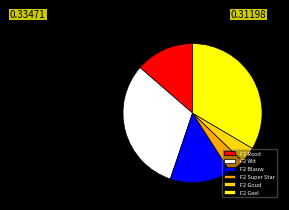

True or false: F2 Wit accounts for 1% of the total.

False